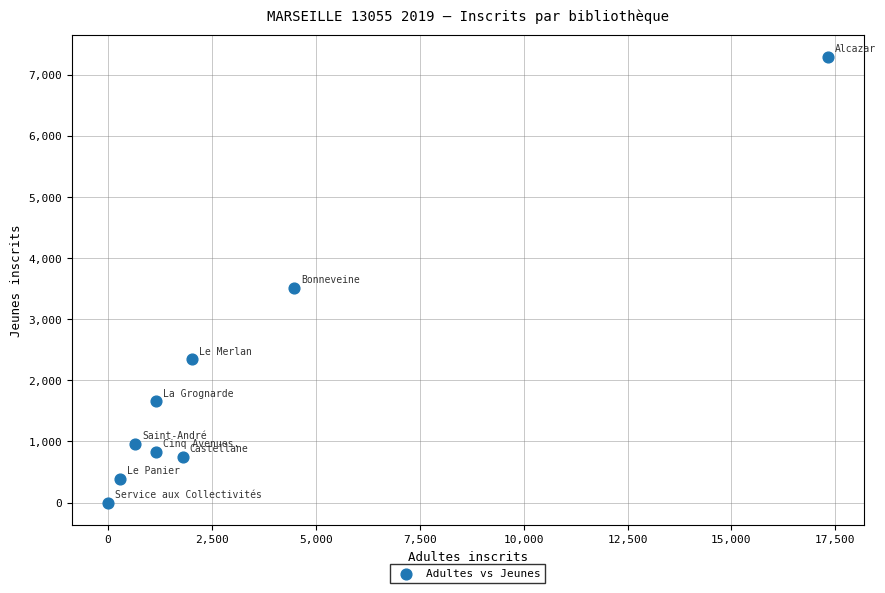

What Y value in the scatter plot is closest to 3643?

3510